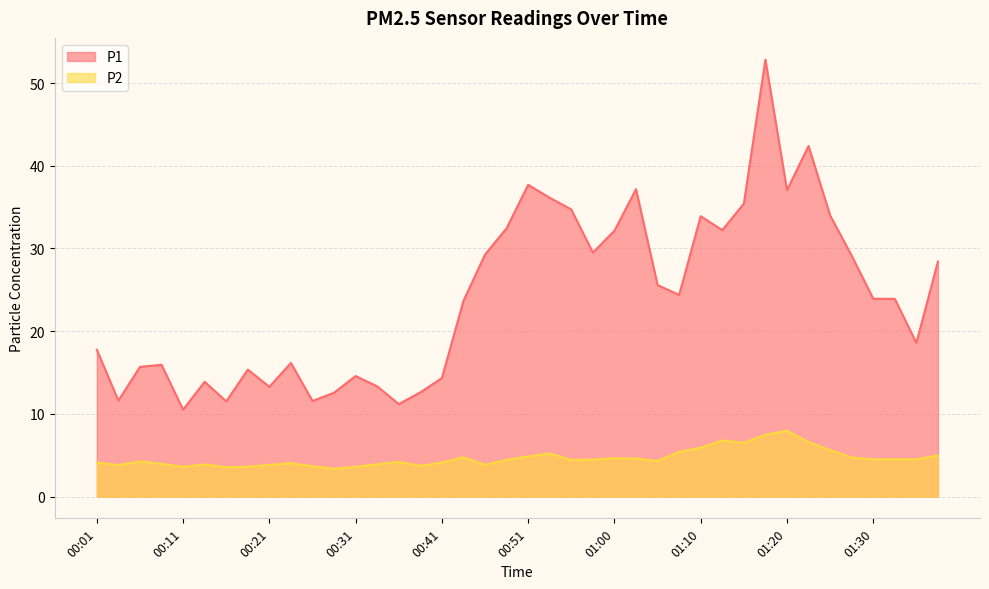

True or false: P2 and P1 intersect in this chart.

False